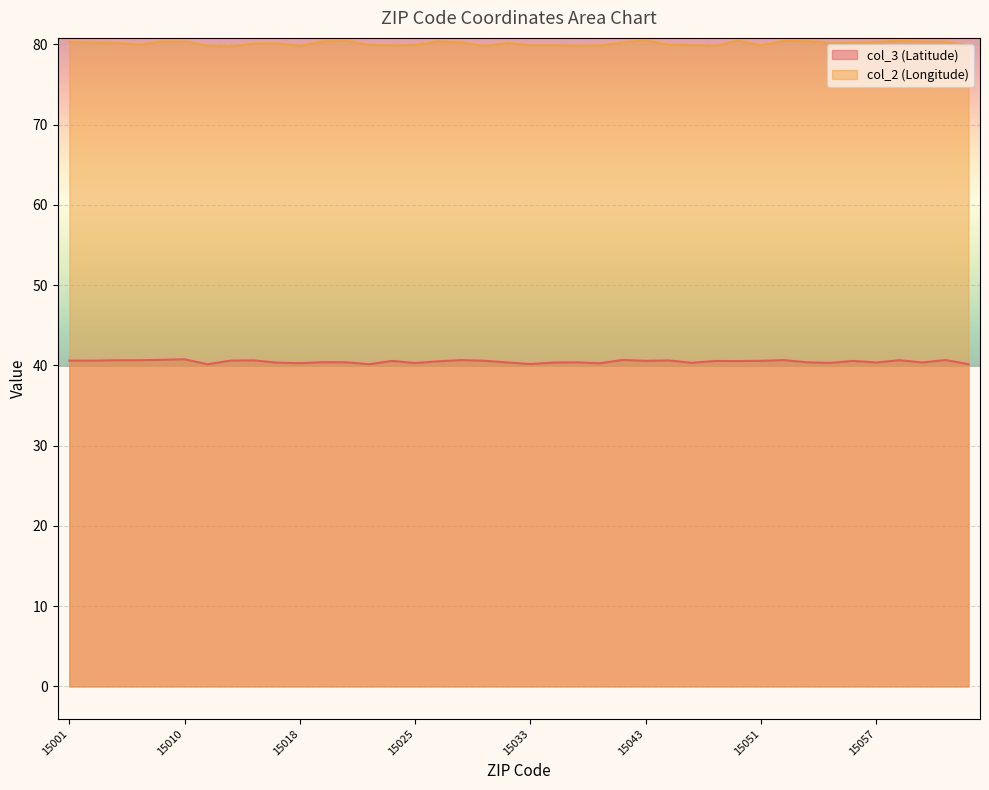

At 15027, list the series in order from smallest to largest.

col_3 (Latitude), col_2 (Longitude)